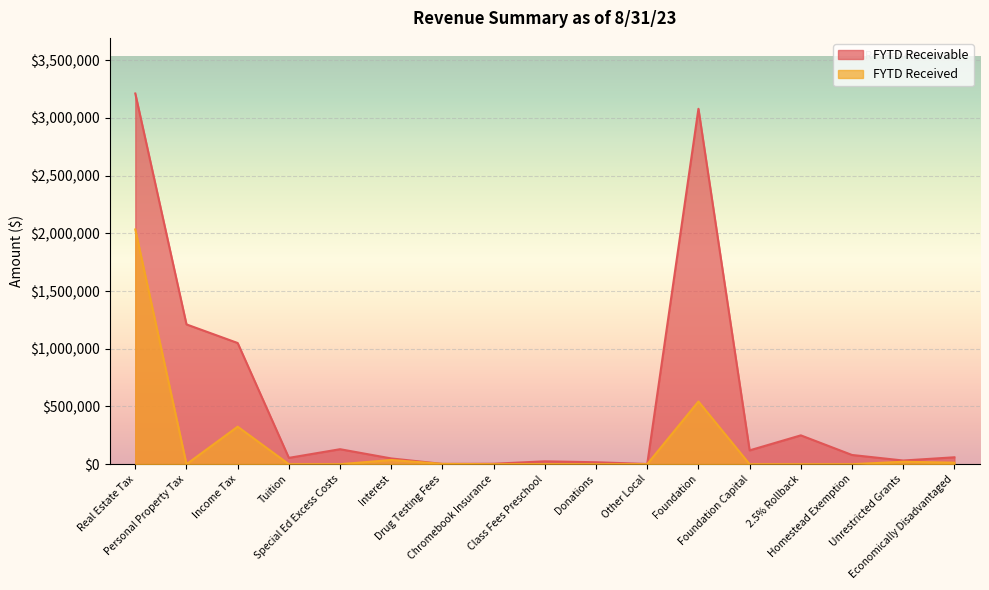

How many values in FYTD Received are above zero?

10